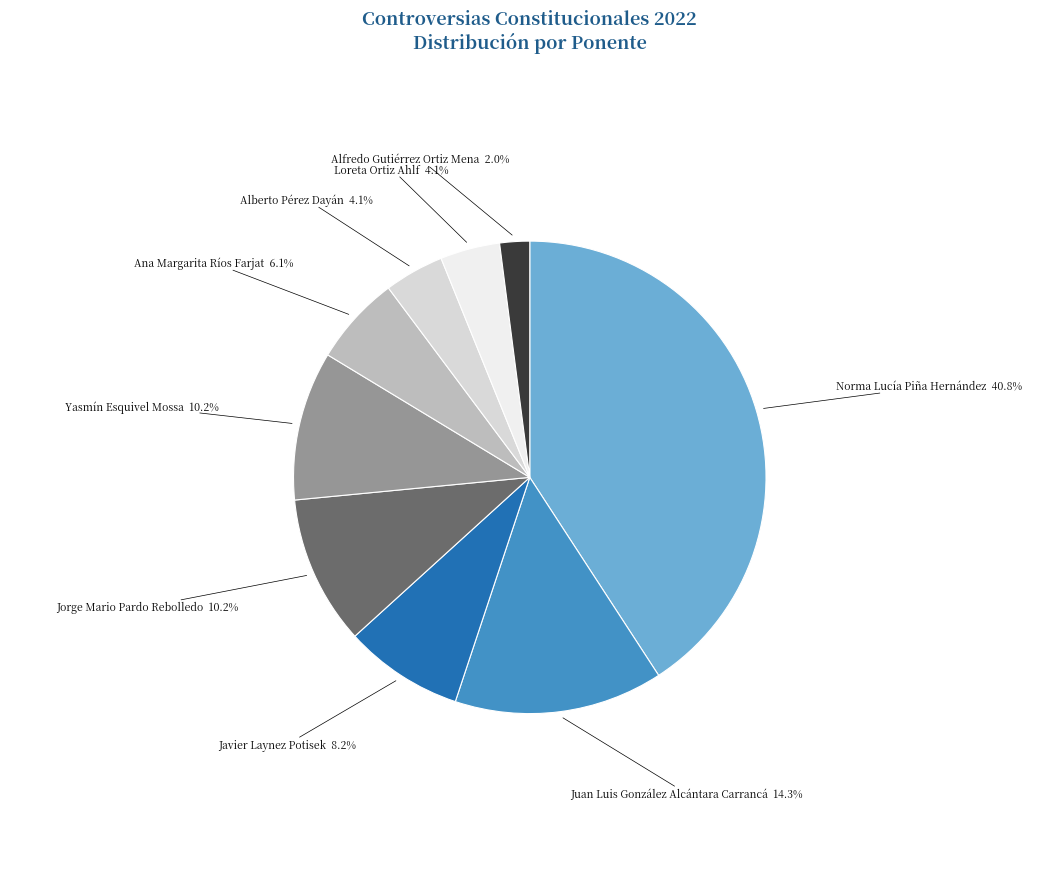

Count the number of slices in the pie.

9